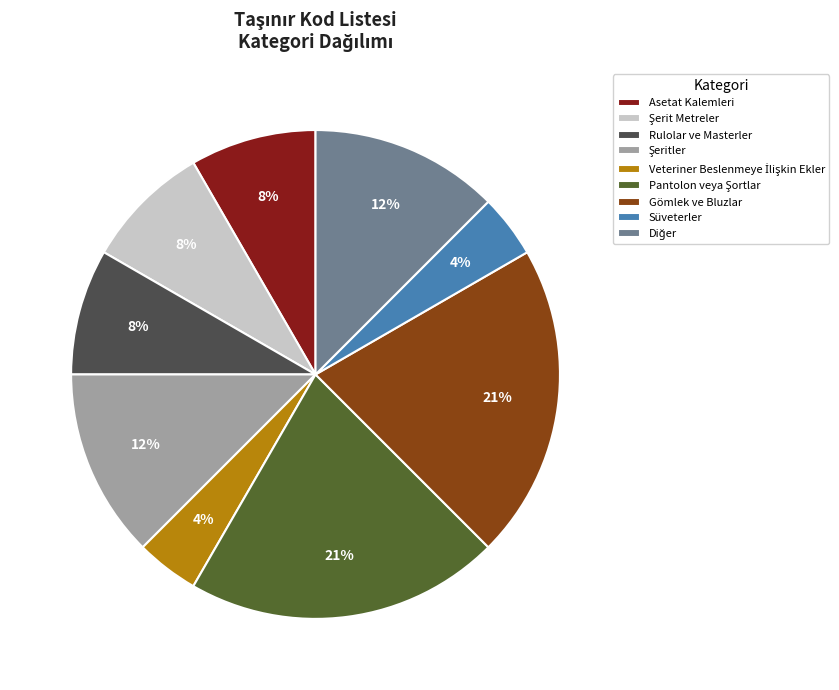

What percentage is the Gömlek ve Bluzlar slice, to the nearest percent?

21%